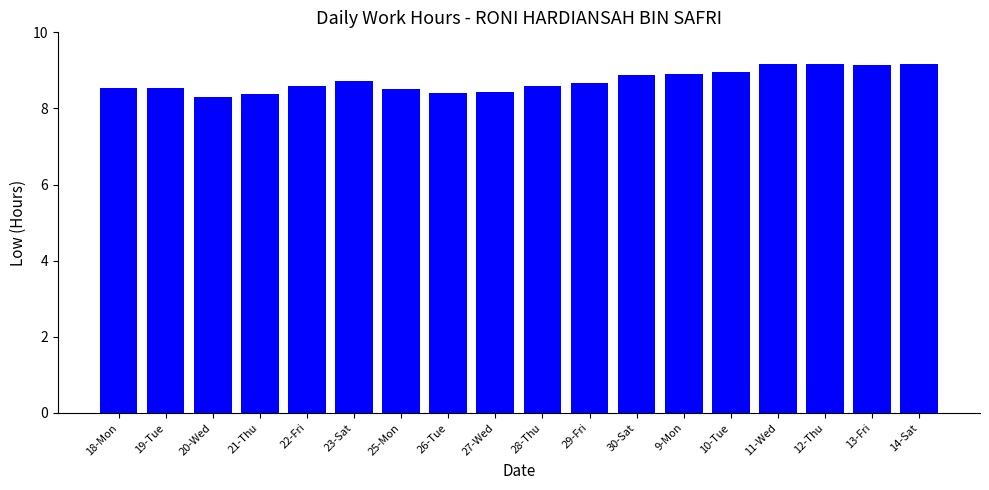

Which label corresponds to the smallest value in the chart?

20-Wed